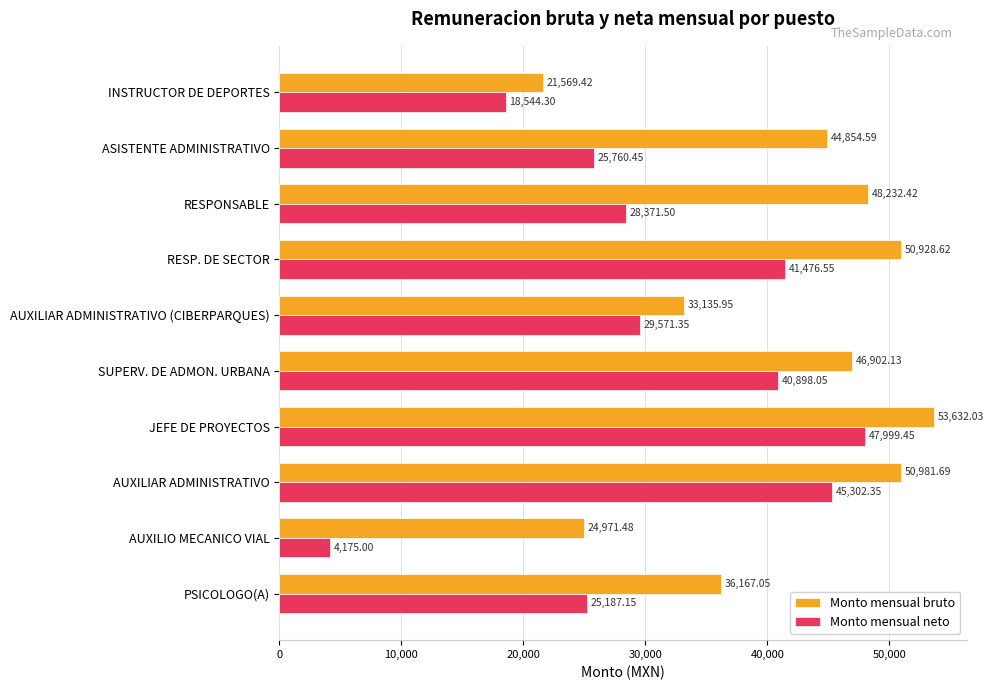

What is the total value across all series at ASISTENTE ADMINISTRATIVO?

70615.0